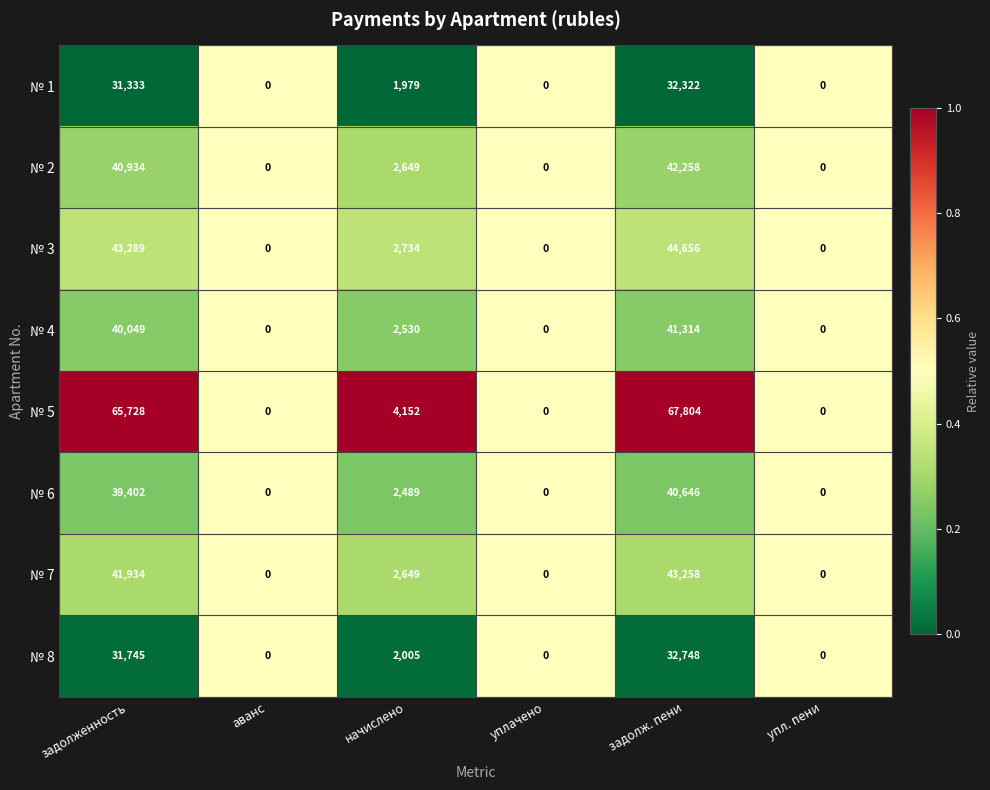

Which category has the highest value in the № 1 series?

задолж. пени